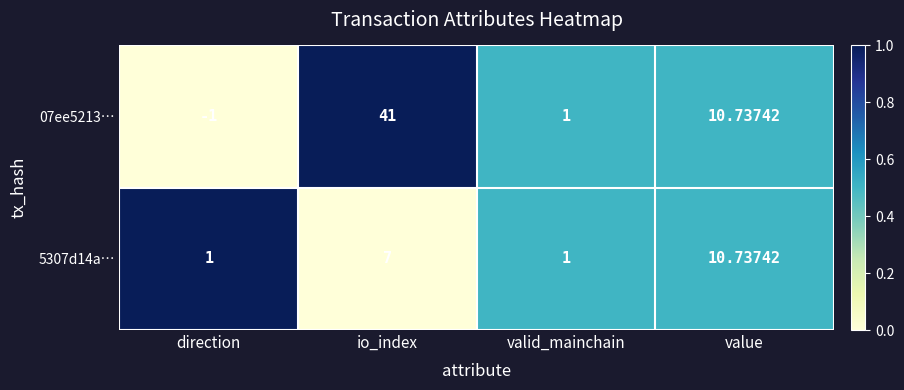

Which category has the highest value across all series?

io_index